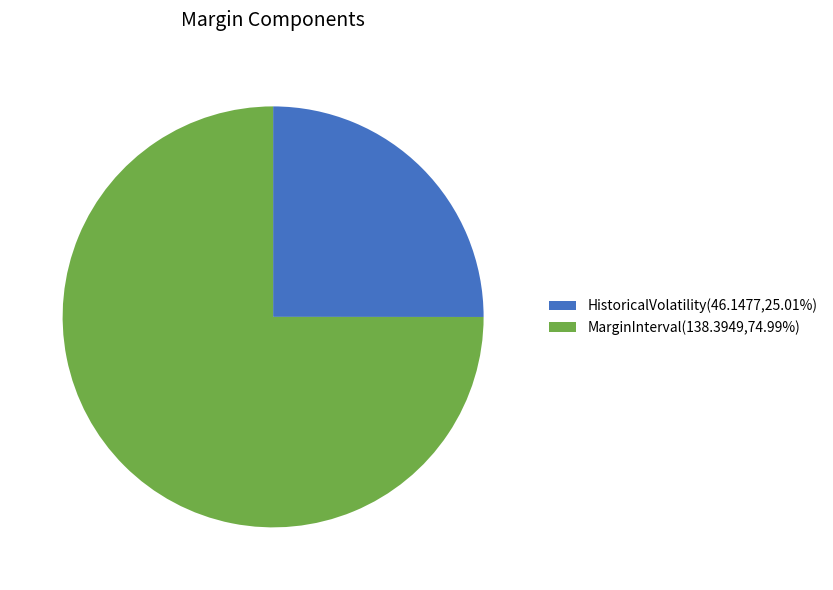

Does any single category account for the majority?

Yes